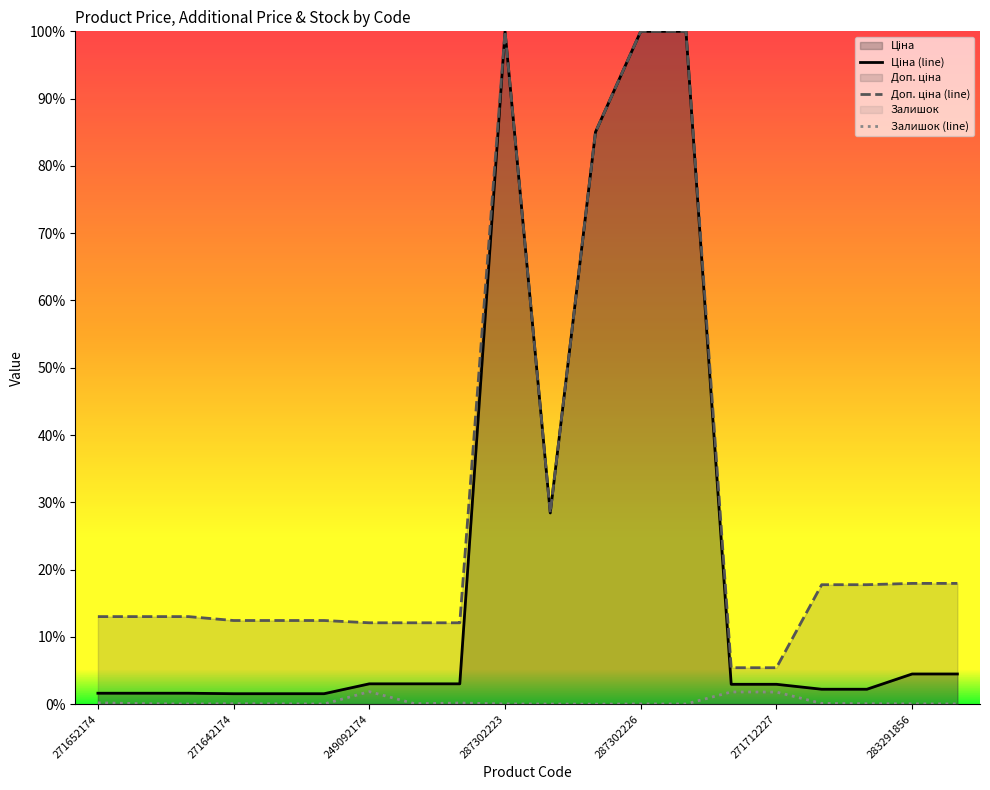

How many lines are shown in the chart?

3